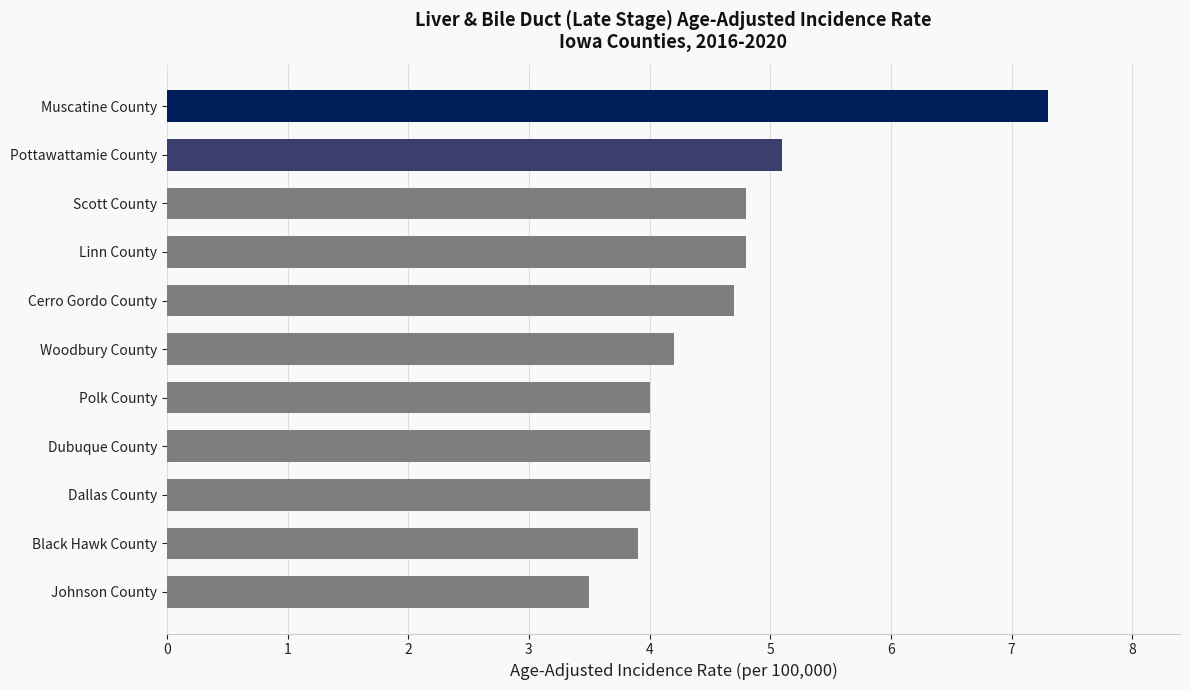

The chart shows a value of 7.3 at Muscatine County. True or false?

True